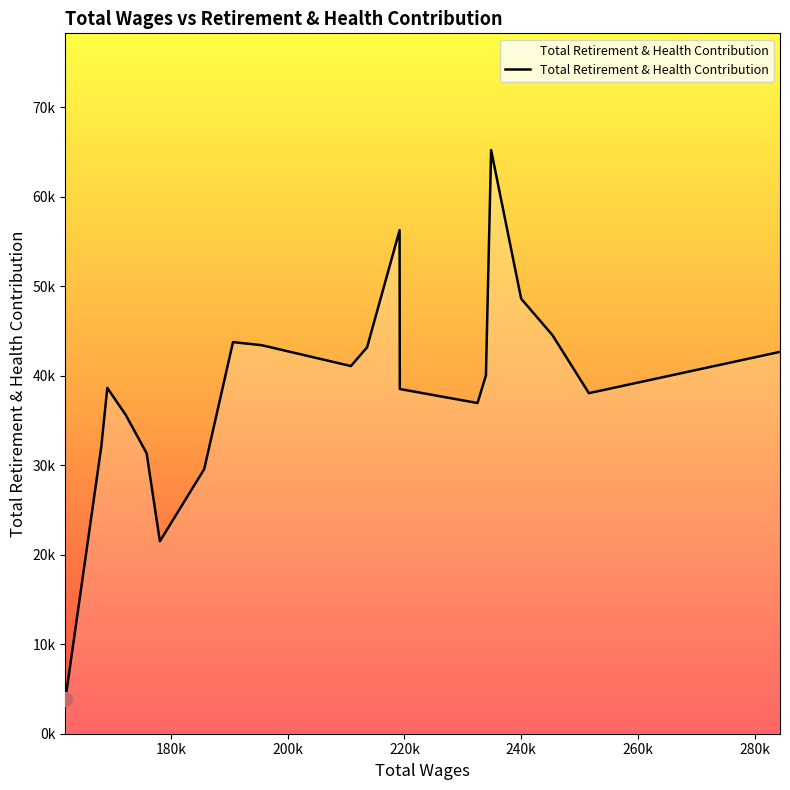

What is the maximum value shown in the chart?

65210